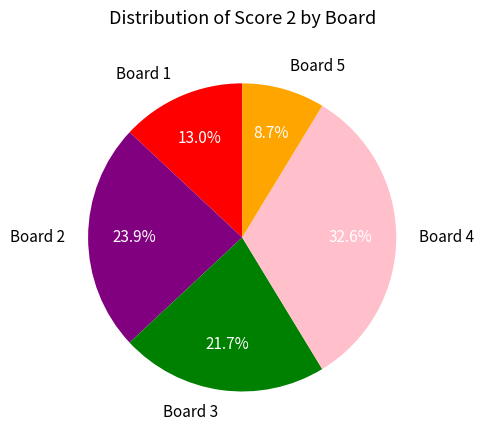

Rank the categories by value from highest to lowest.

Board 4, Board 2, Board 3, Board 1, Board 5